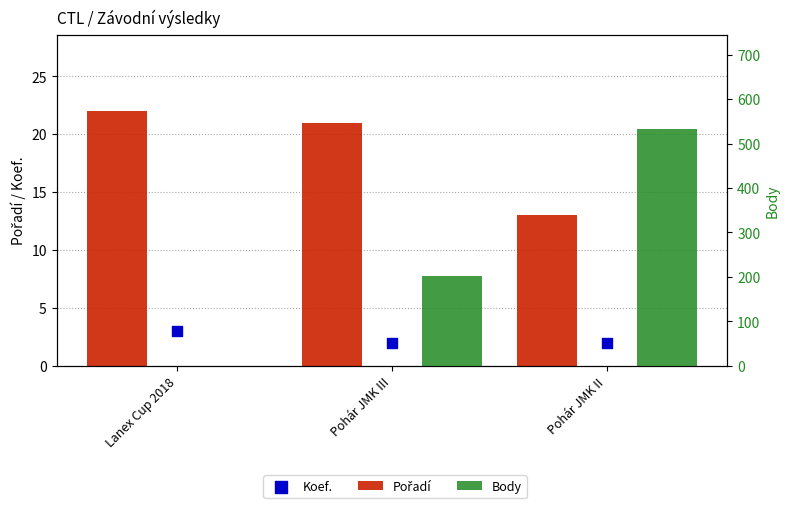

What are all the series names shown in the legend?

Pořadí, Koef., Body